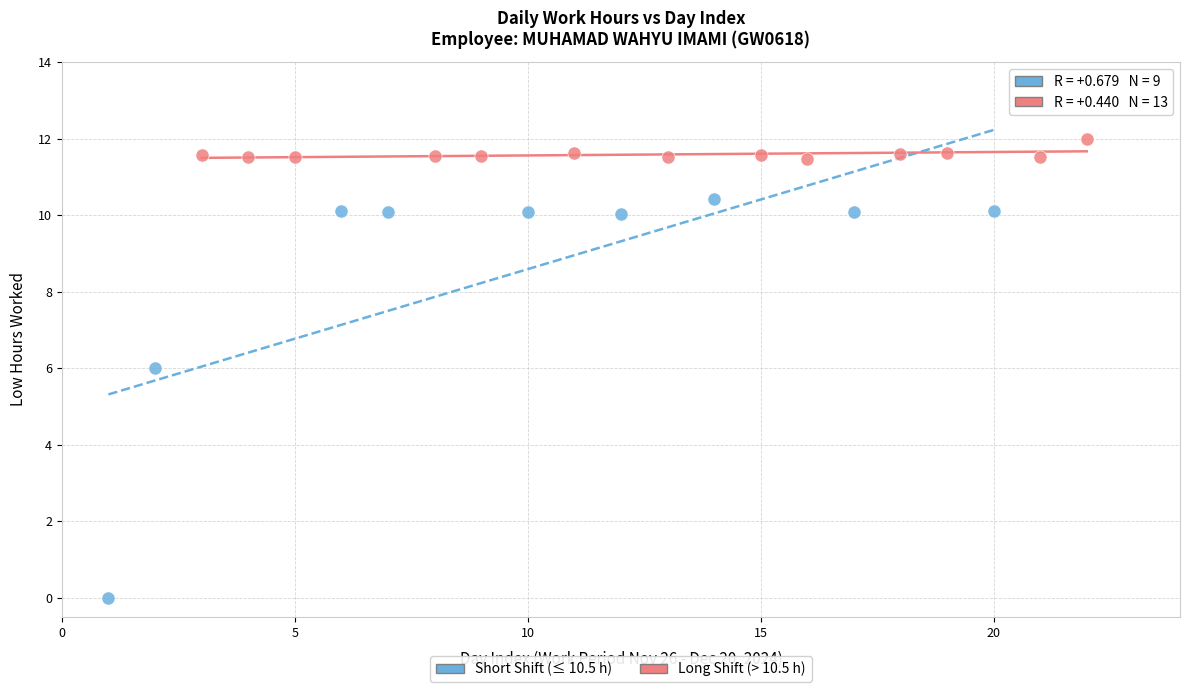

Which series has the widest spread of Y values?

Short Shift (≤ 10.5 h)